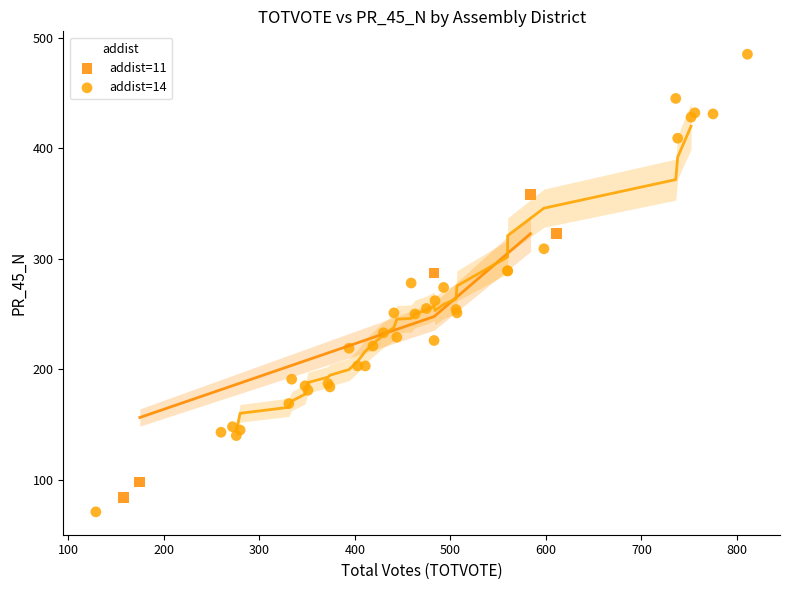

Which series has the widest spread of Y values?

addist=14